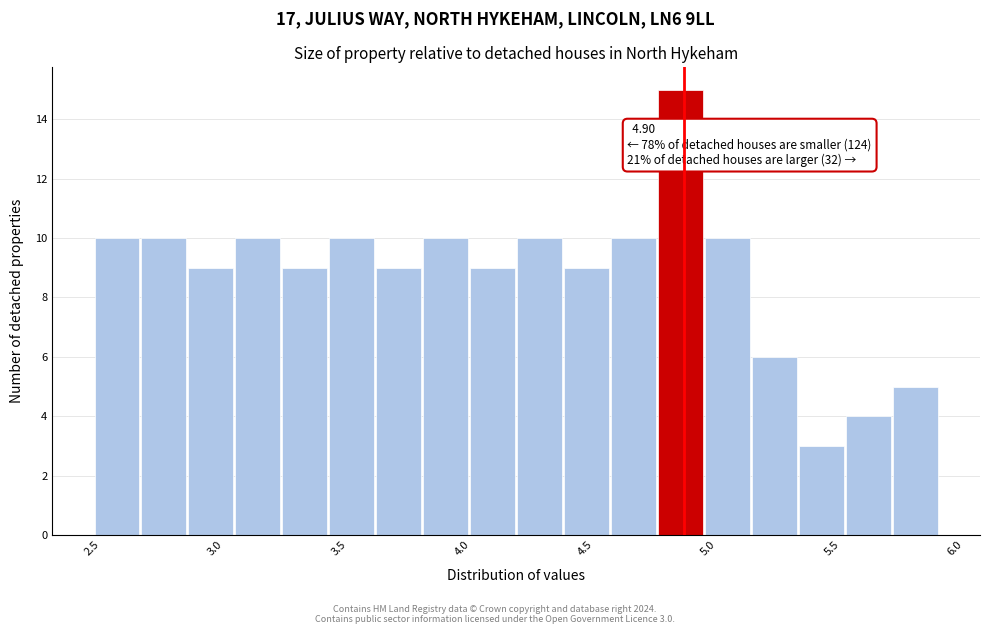

Around what value on the x-axis is the tallest bar? Give the approximate position of its centre, as read against the axis.

4.90